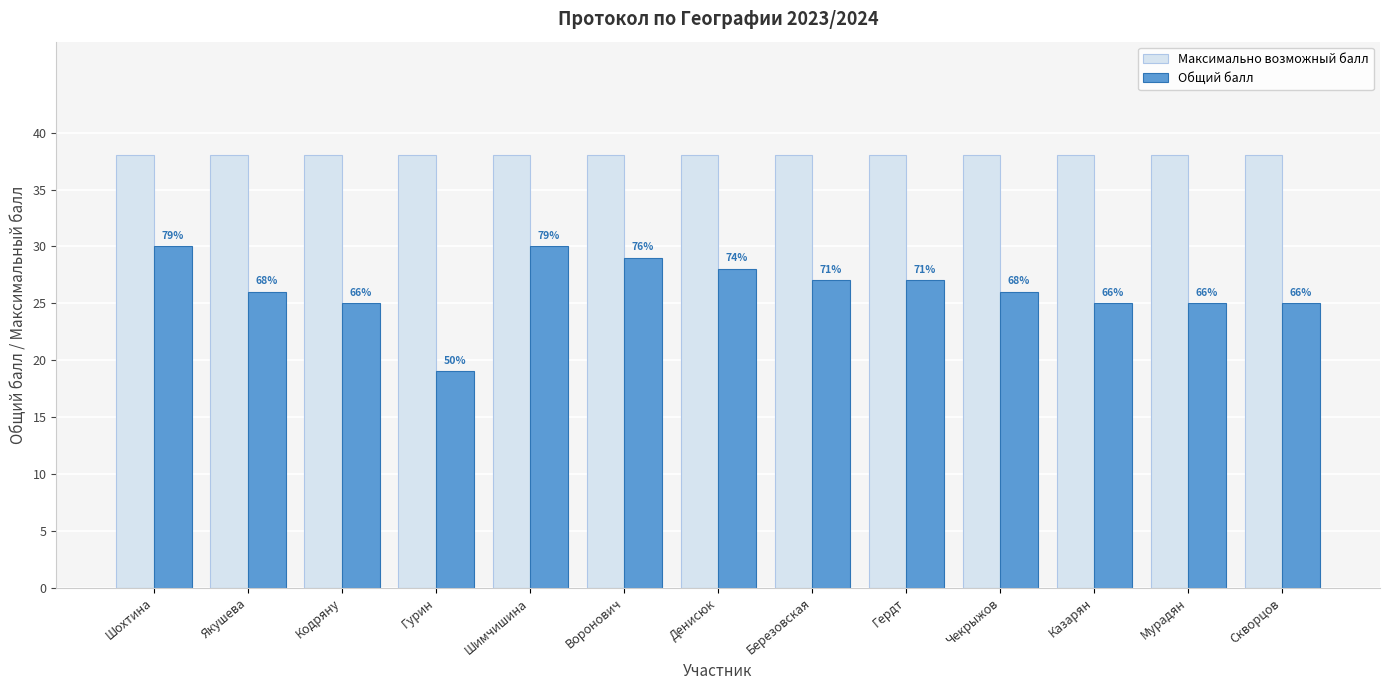

What are all the series names shown in the legend?

Максимально возможный балл, Общий балл